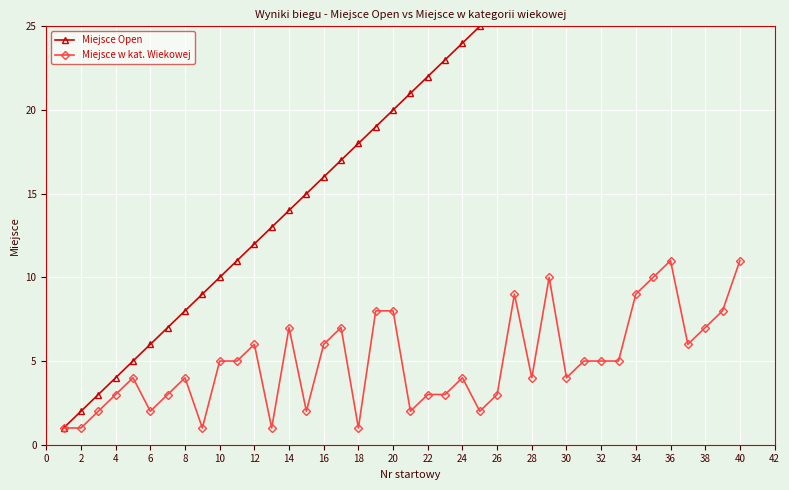

The Miejsce w kat. Wiekowej series shows 8 at 20. True or false?

True